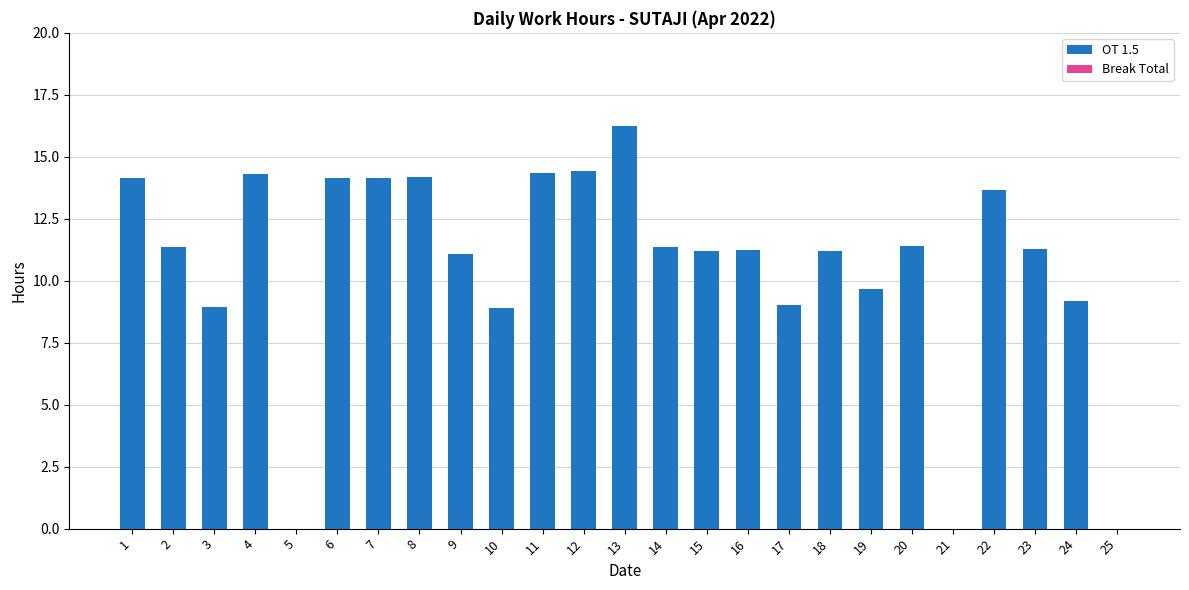

What is the change in value from 1 to 3?

-5.2